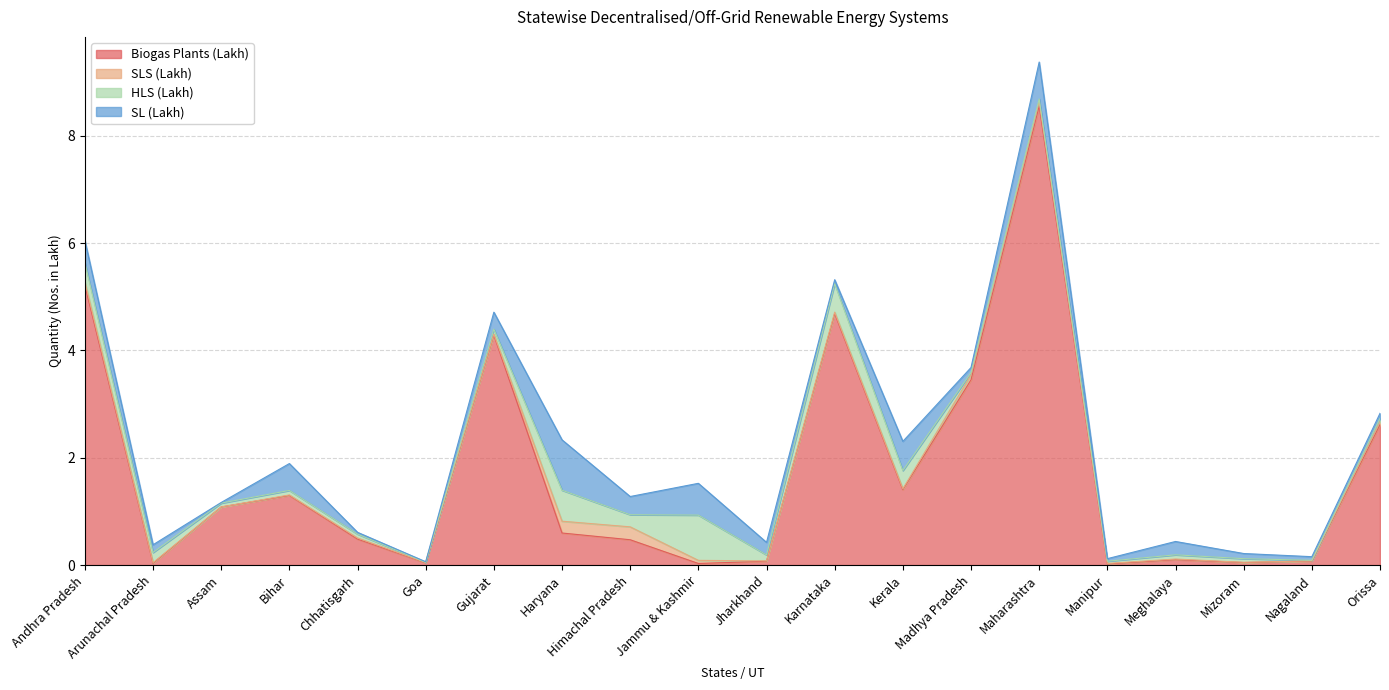

Which series has the largest total across all categories?

Biogas Plants (Lakh)